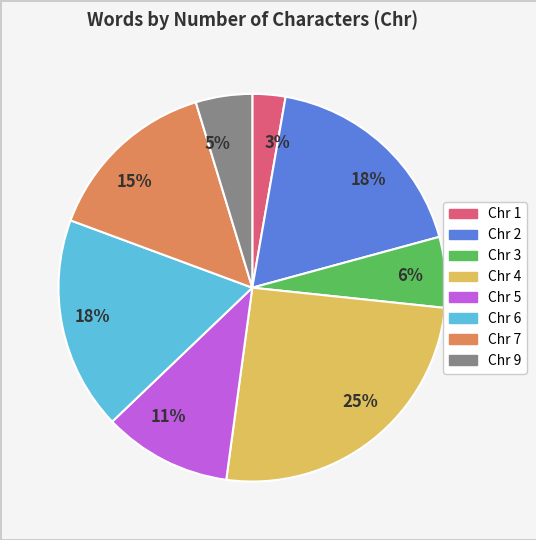

Is there a majority slice in this chart?

No